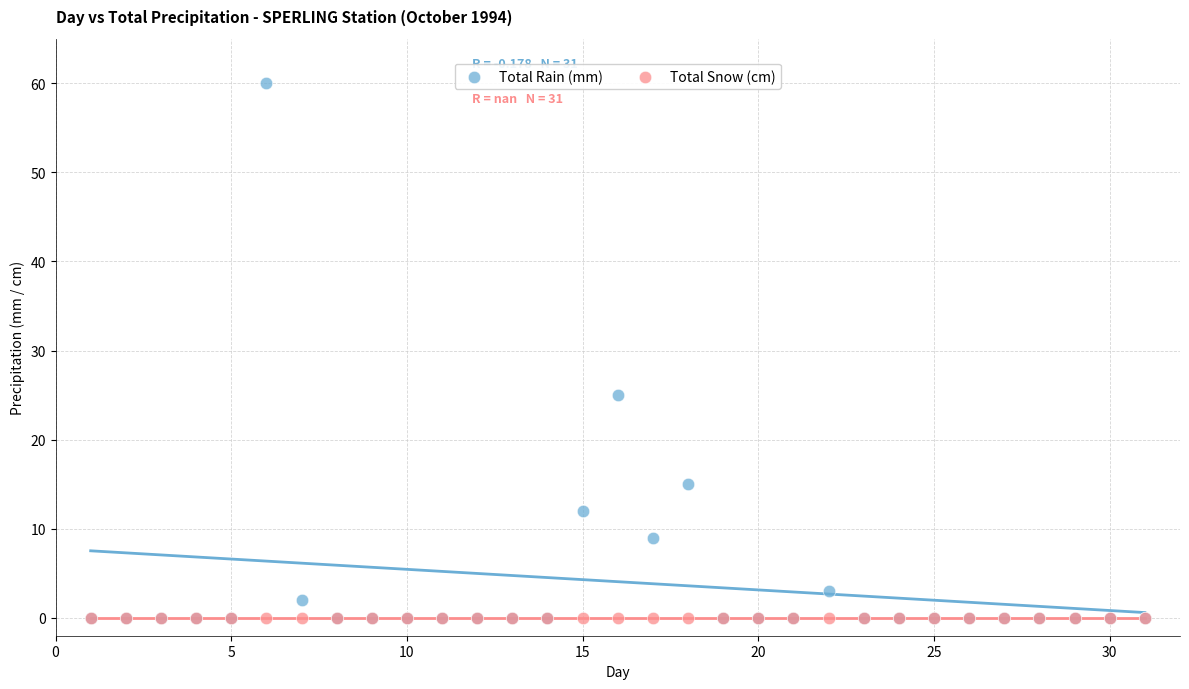

What are all the series names shown in the legend?

Total Rain (mm), Total Snow (cm)